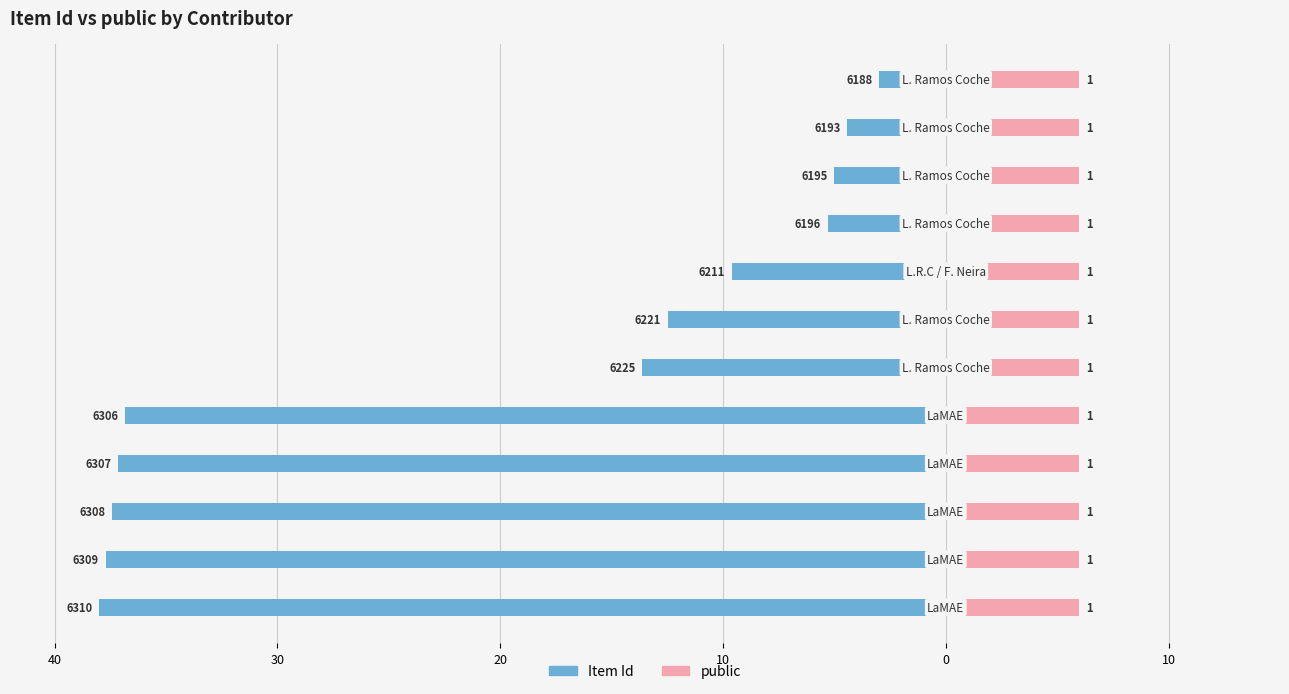

How many series are shown in this chart?

2